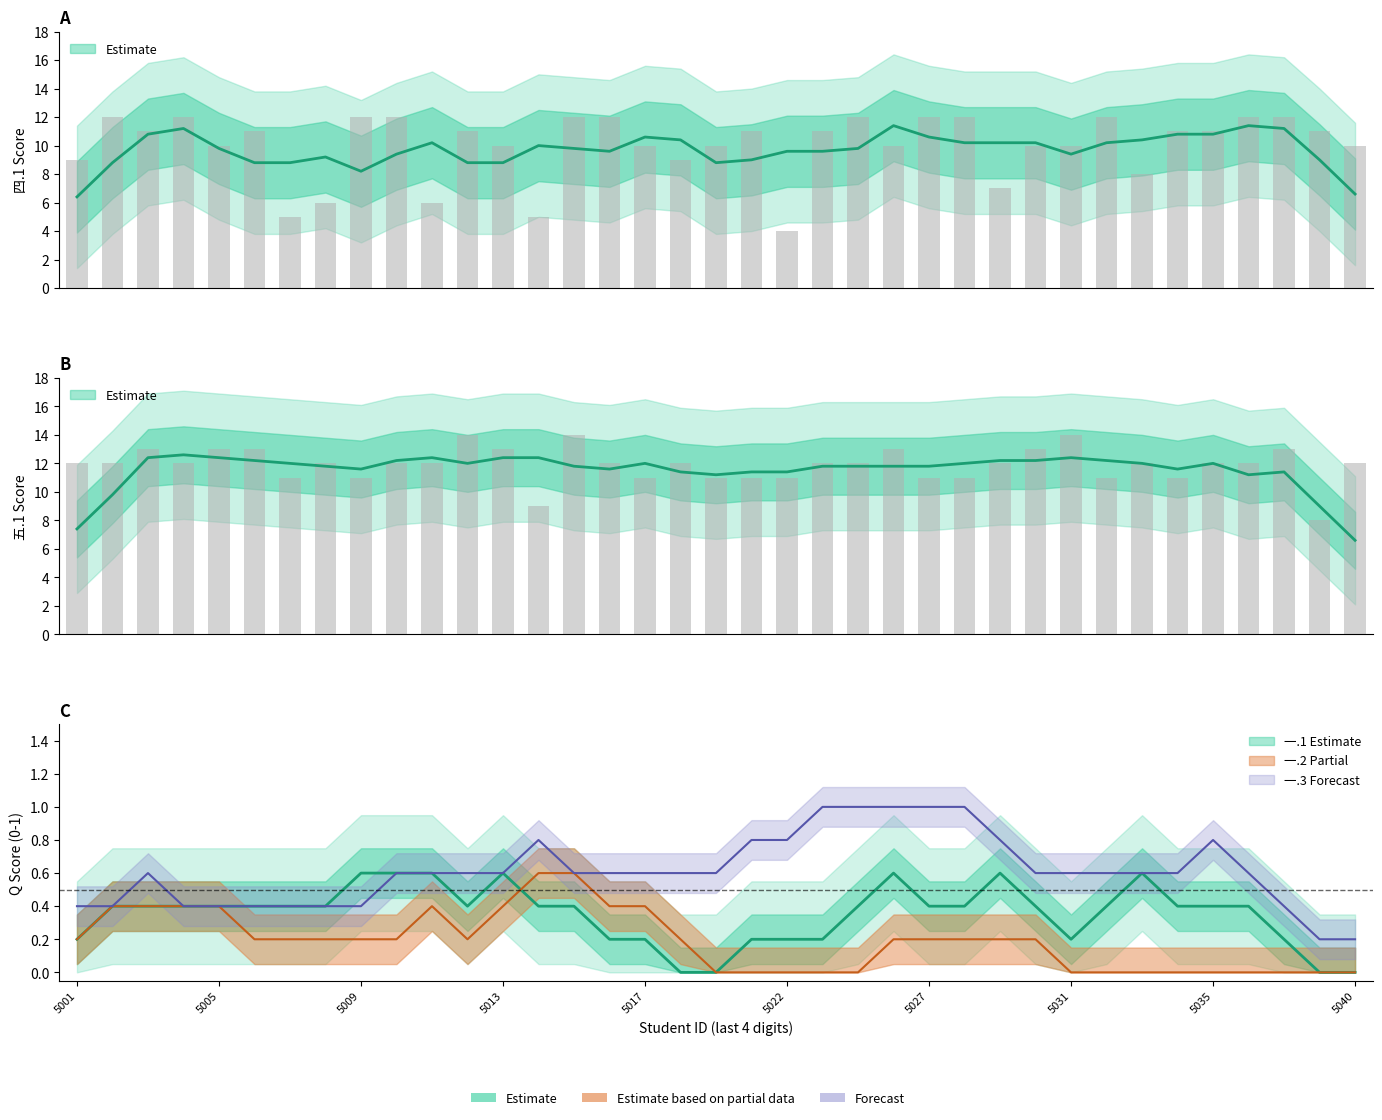

Is the value of 四.1(15分) at 2022075017 greater than the value of 一.3(1分) at 2022075023?

Yes